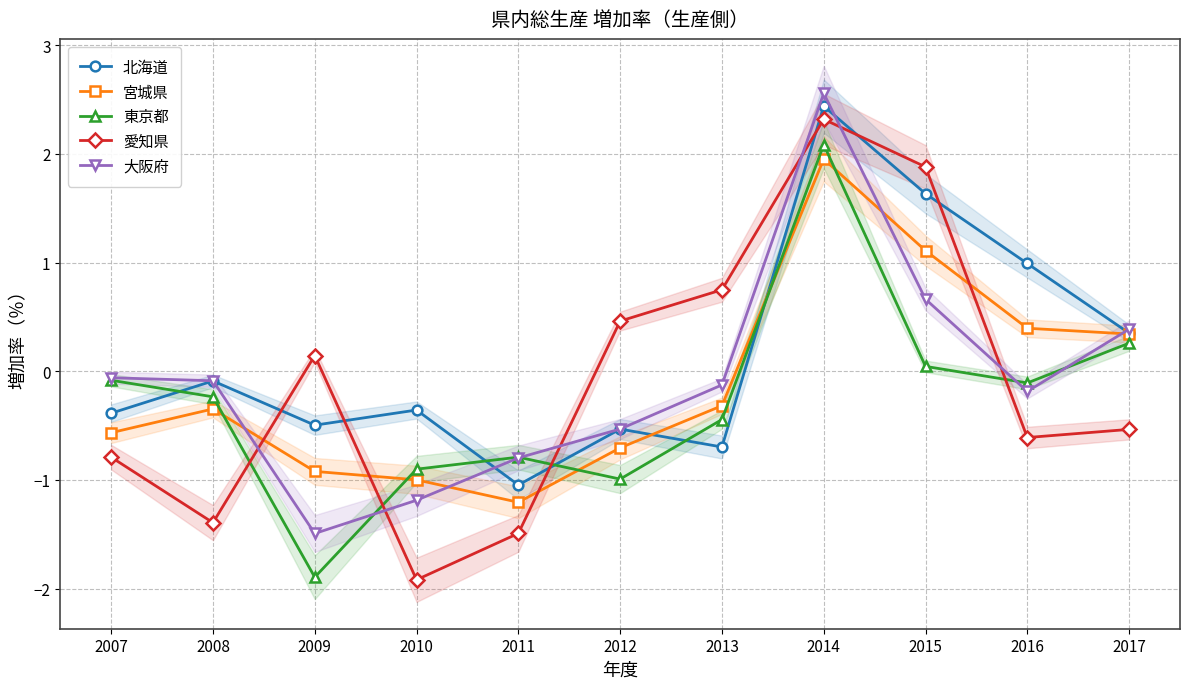

What is the maximum value shown in the chart?

2.6